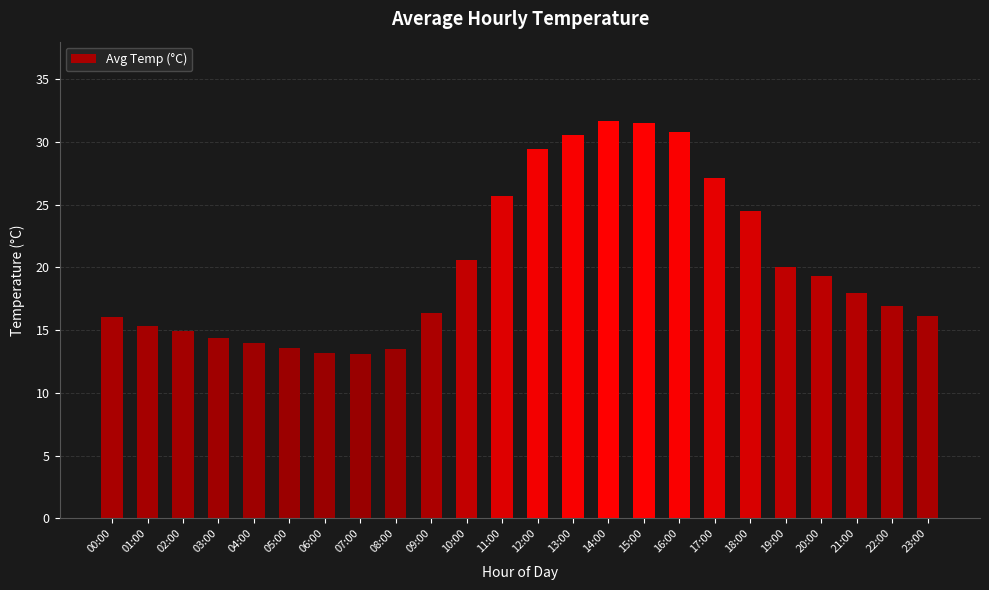

Are the bars grouped side by side (vs. stacked)?

No